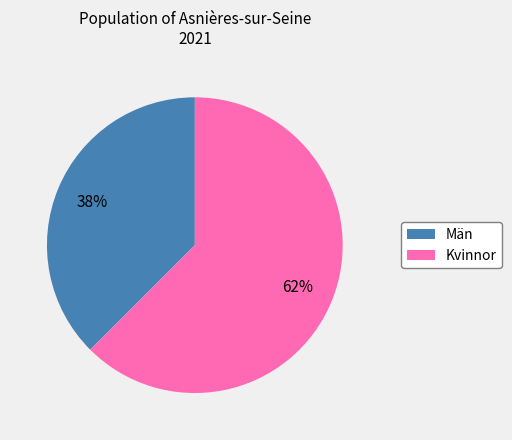

Which slice is the smallest?

Män